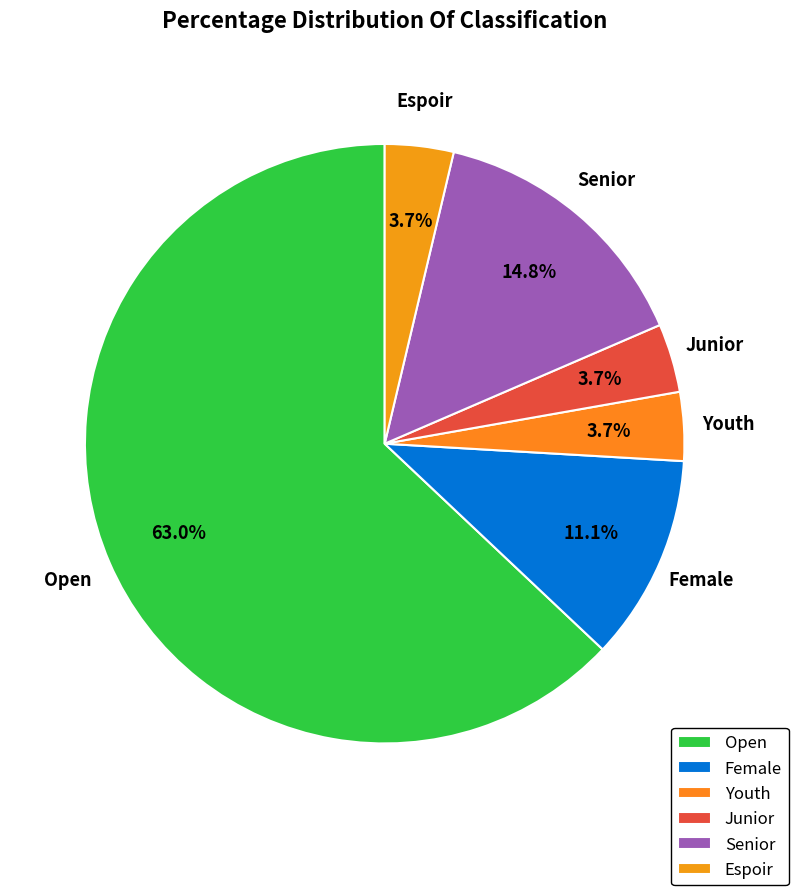

Count the number of slices in the pie.

6